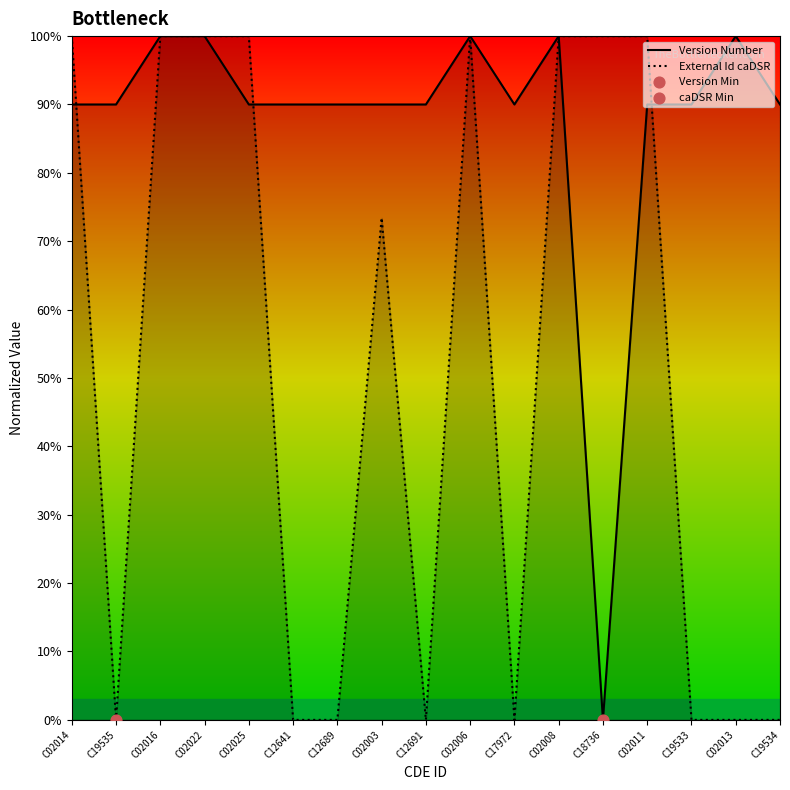

Is the value of Version Number at C12691 greater than the value of External Id caDSR at C17972?

Yes